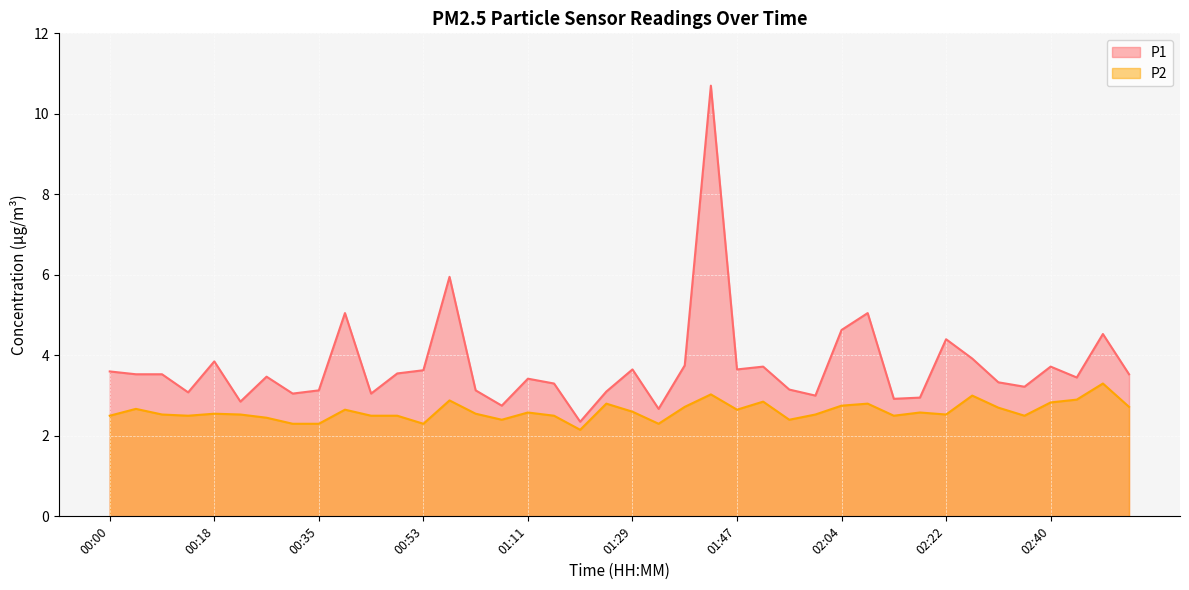

What position from the right is 00:18?

36